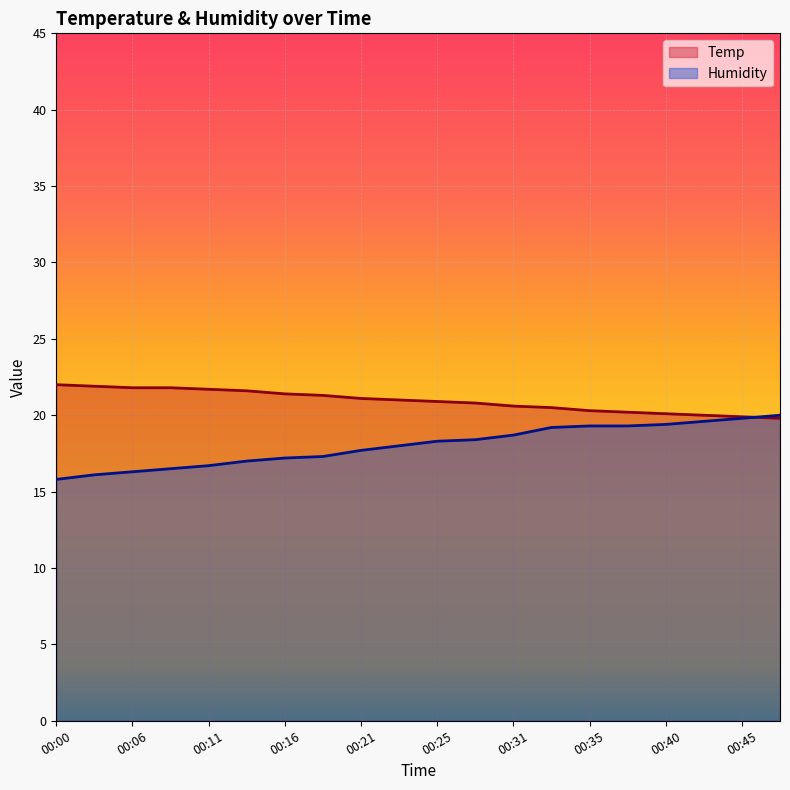

How many values in the Humidity series exceed 18?

10